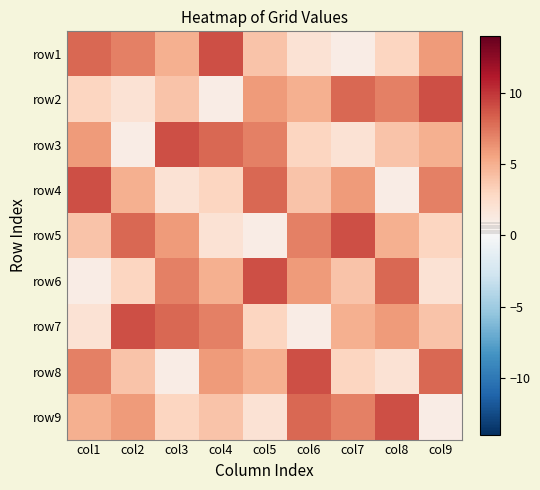

At which category does the chart reach its minimum across all series?

col7